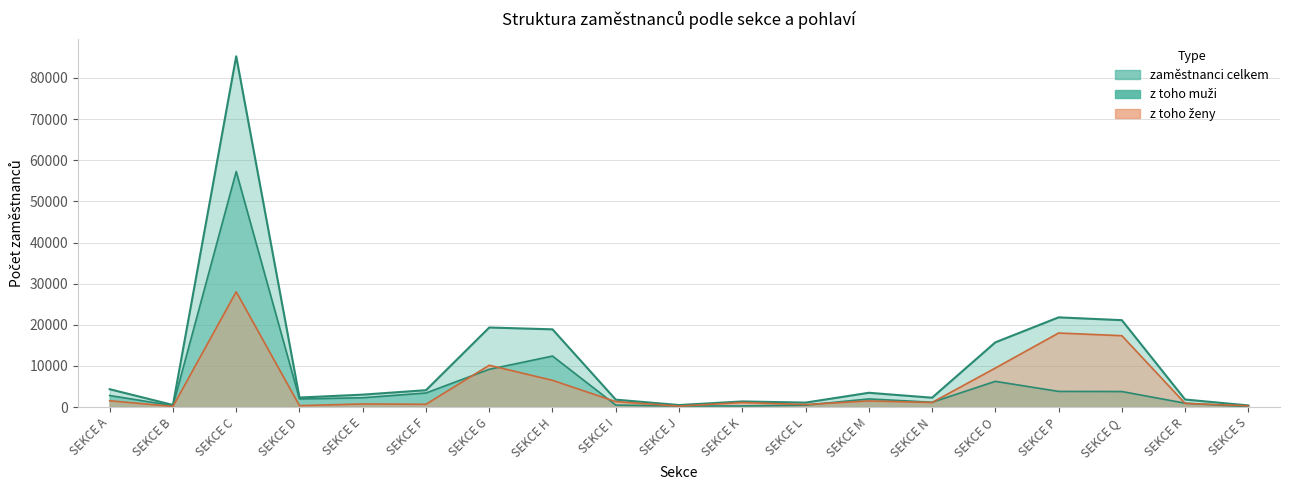

Rank the series by their maximum value, from lowest to highest.

z toho ženy, z toho muži, zaměstnanci celkem